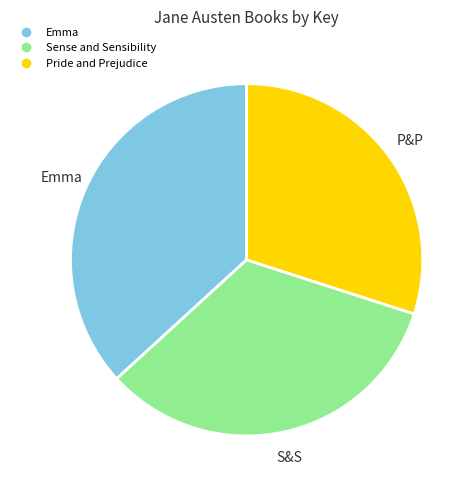

Approximately how many times larger is the value at Sense and Sensibility compared to Pride and Prejudice?

1.1